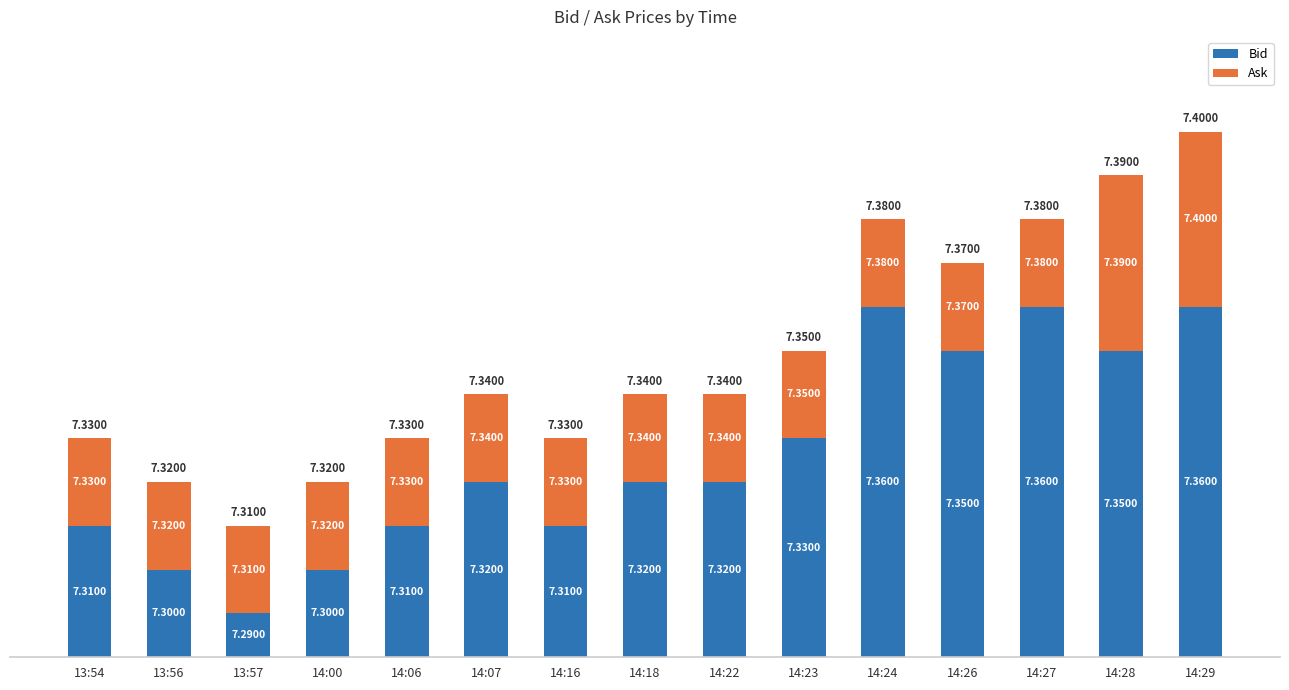

Does the chart contain any negative values?

No